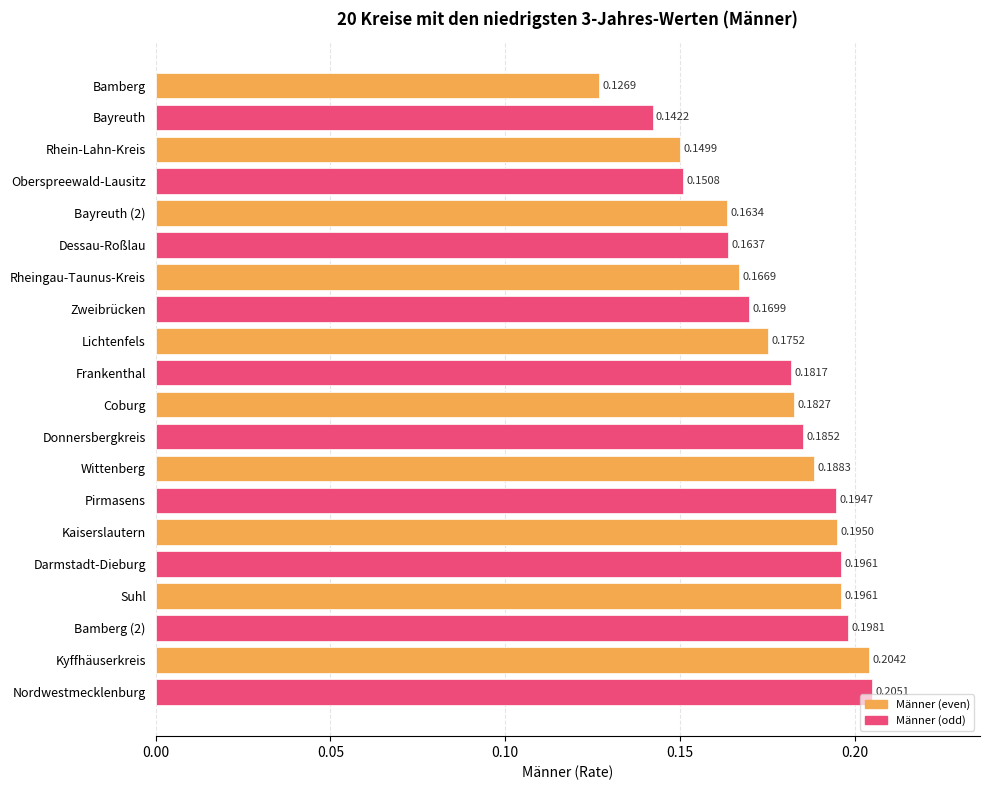

What is the sum of all values?

3.5